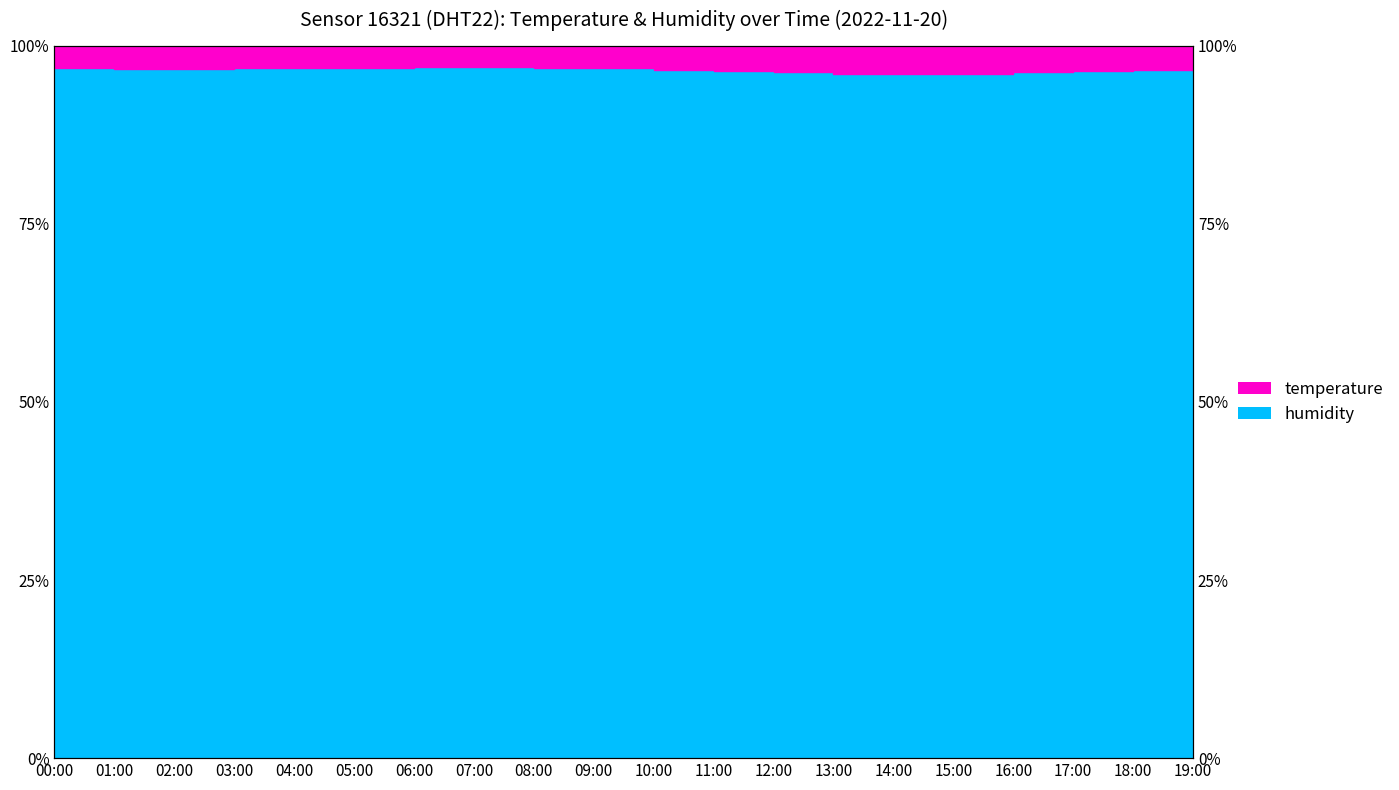

At which category does the chart reach its minimum across all series?

14:00